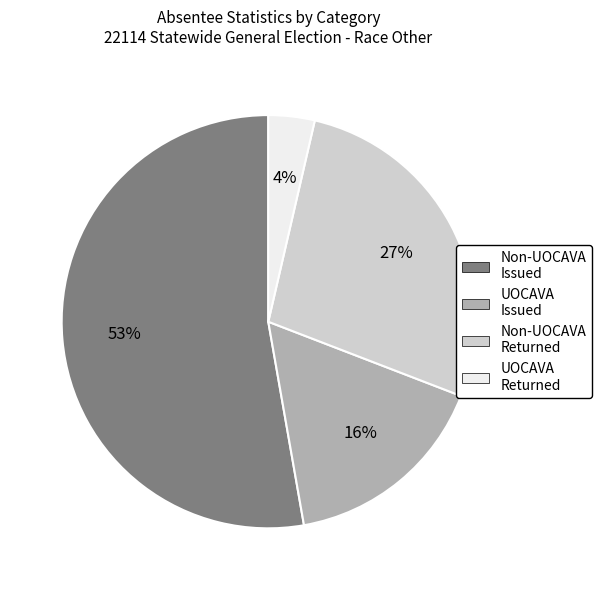

To the nearest percent, what is the difference between the largest and smallest slice percentages?

49%